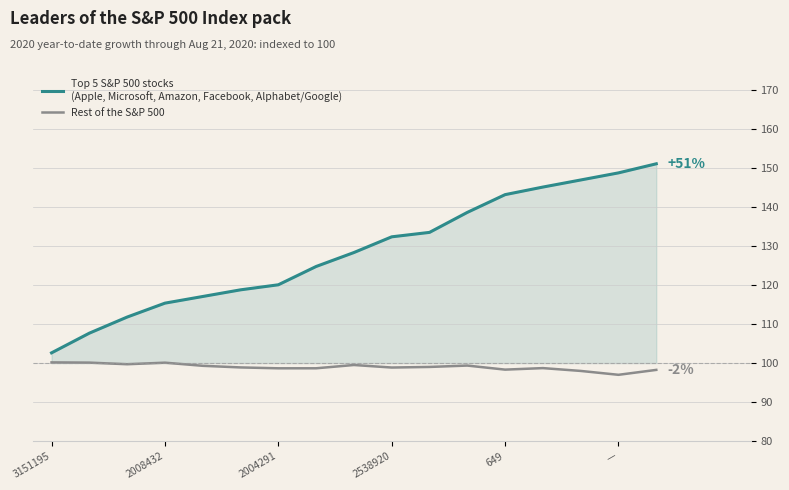

What is the maximum value shown in the chart?

151.0